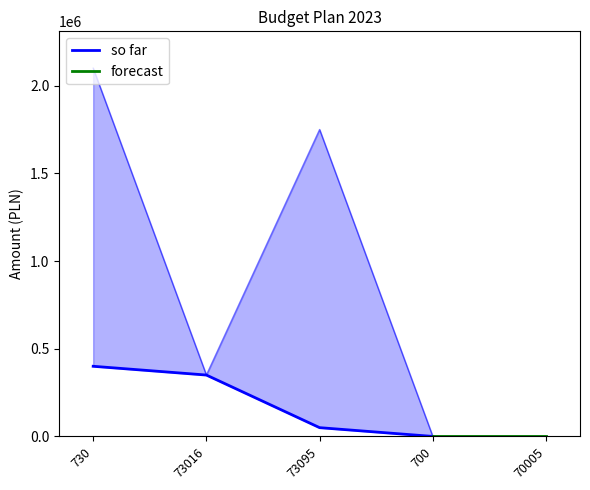

Does the chart have visible grid lines?

No